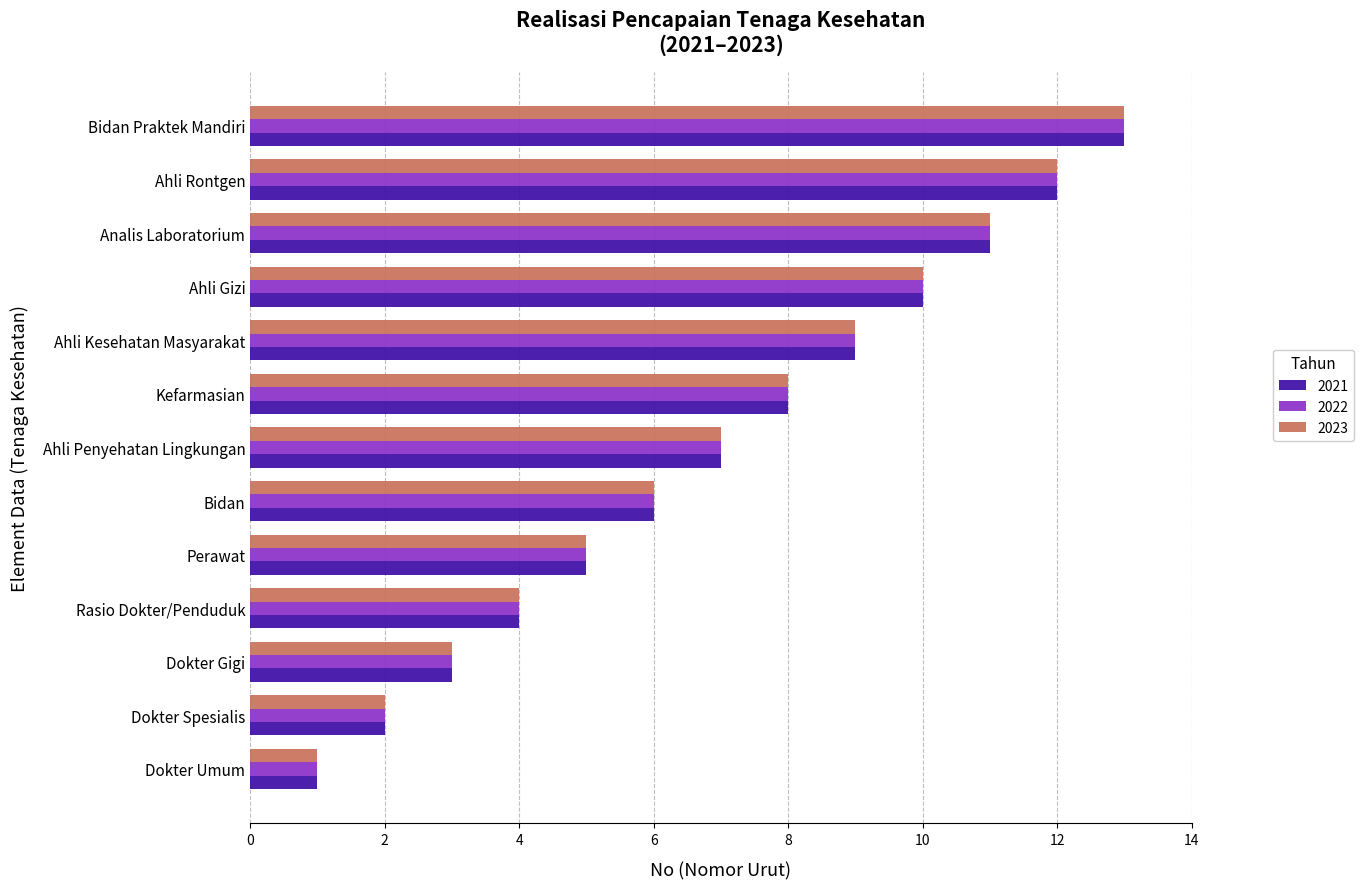

What are all the series names shown in the legend?

2021, 2022, 2023